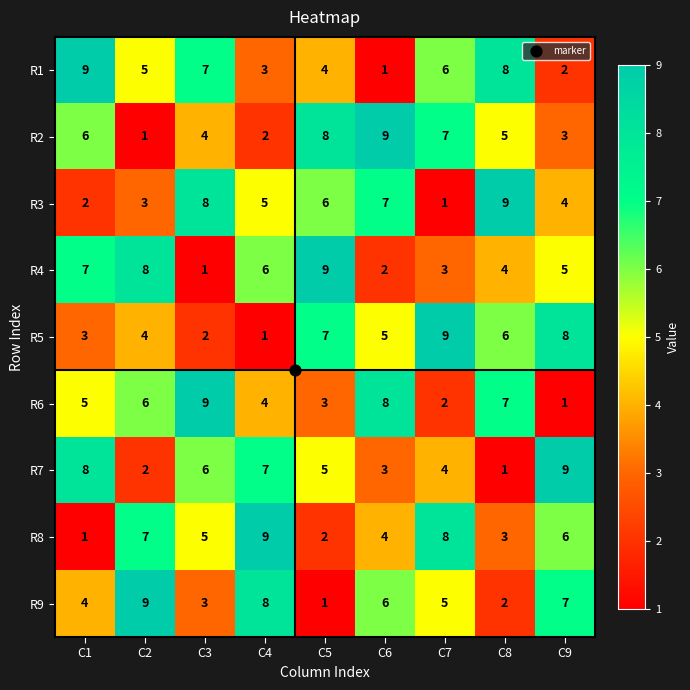

Which series changed the most between C5 and C8?

R4